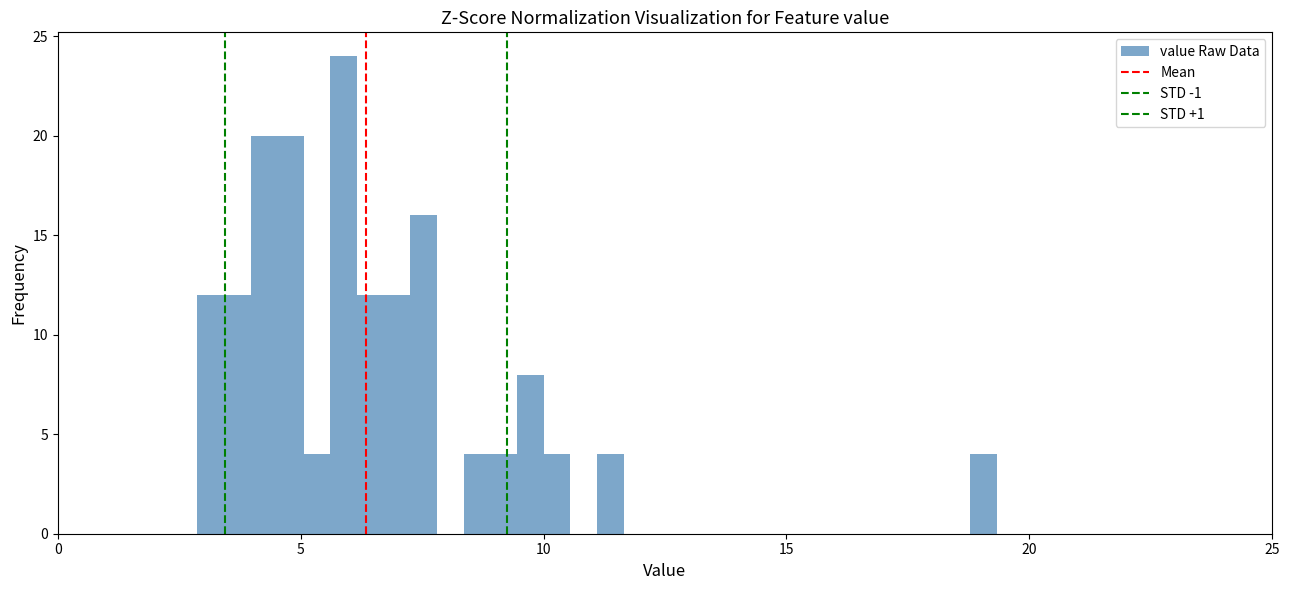

Around what value on the x-axis is the tallest bar? Give the approximate position of its centre, as read against the axis.

6.0